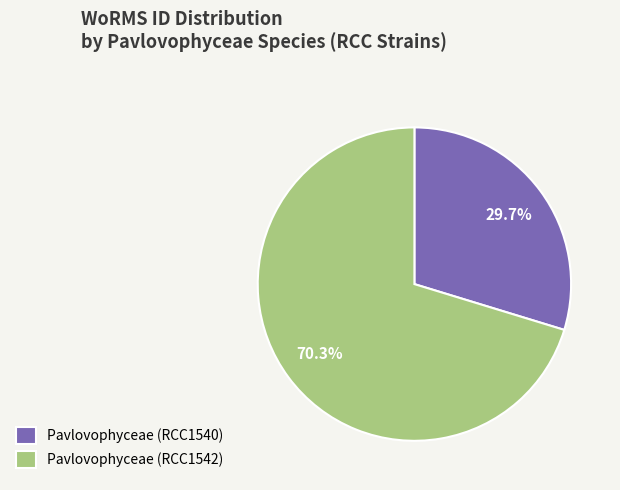

Which slice is the largest?

Pavlovophyceae (RCC1542)